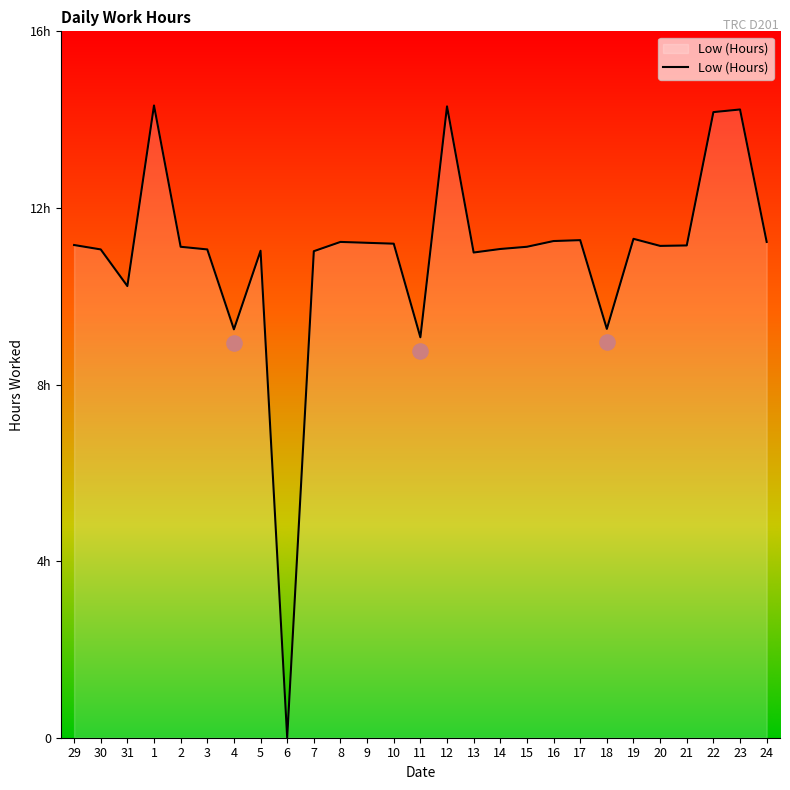

Which has a higher value, 8 or 19?

19